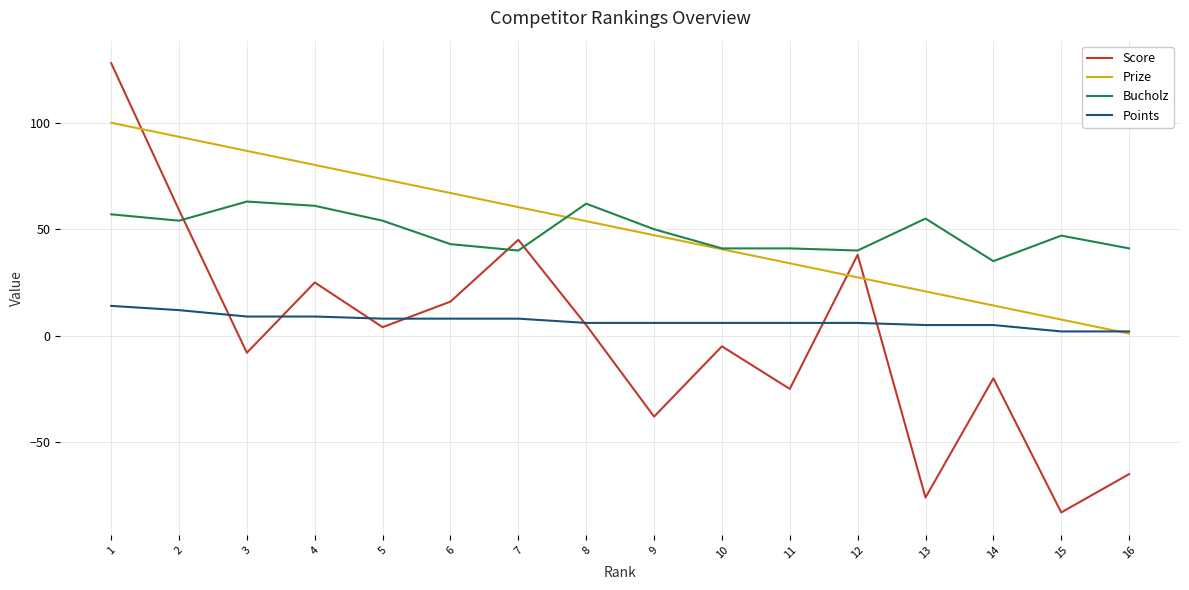

Rank the series at 1 from lowest to highest value.

Points, Bucholz, Prize, Score